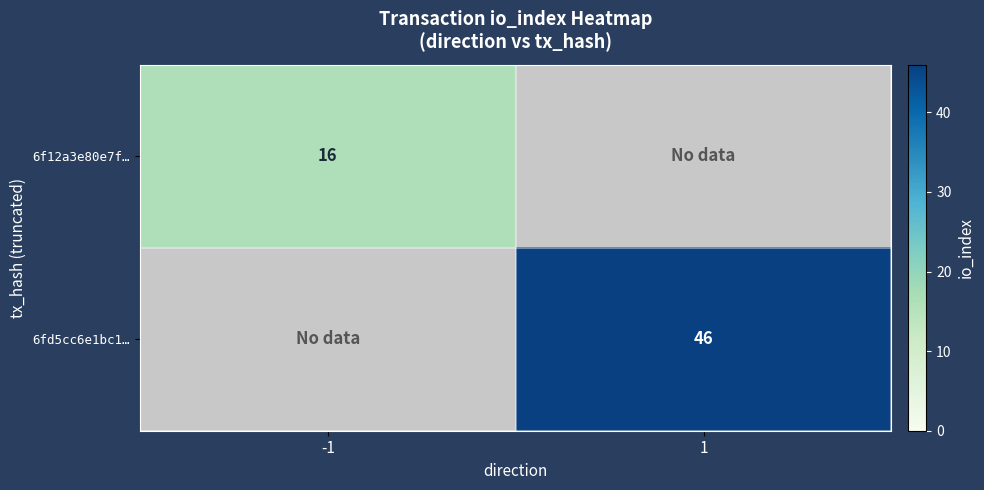

What is the smallest value displayed?

16.0